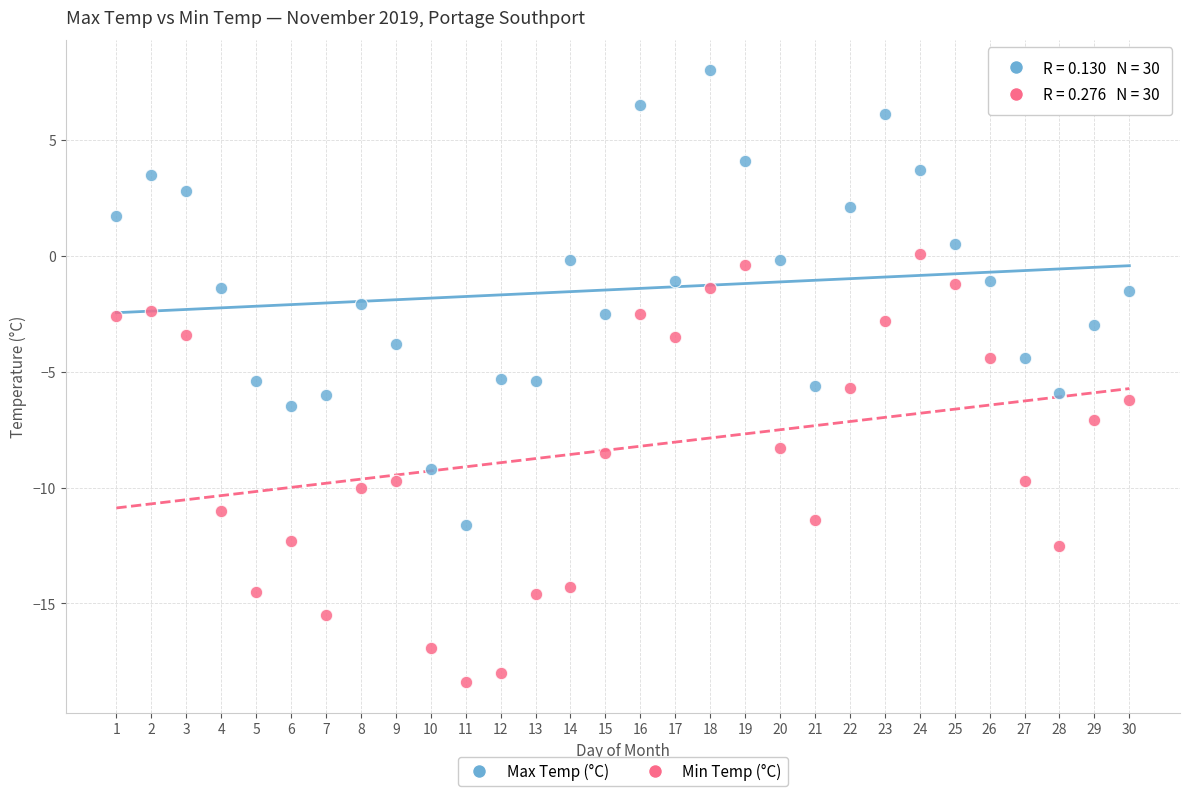

Which series contains the lowest Y value?

Min Temp (°C)